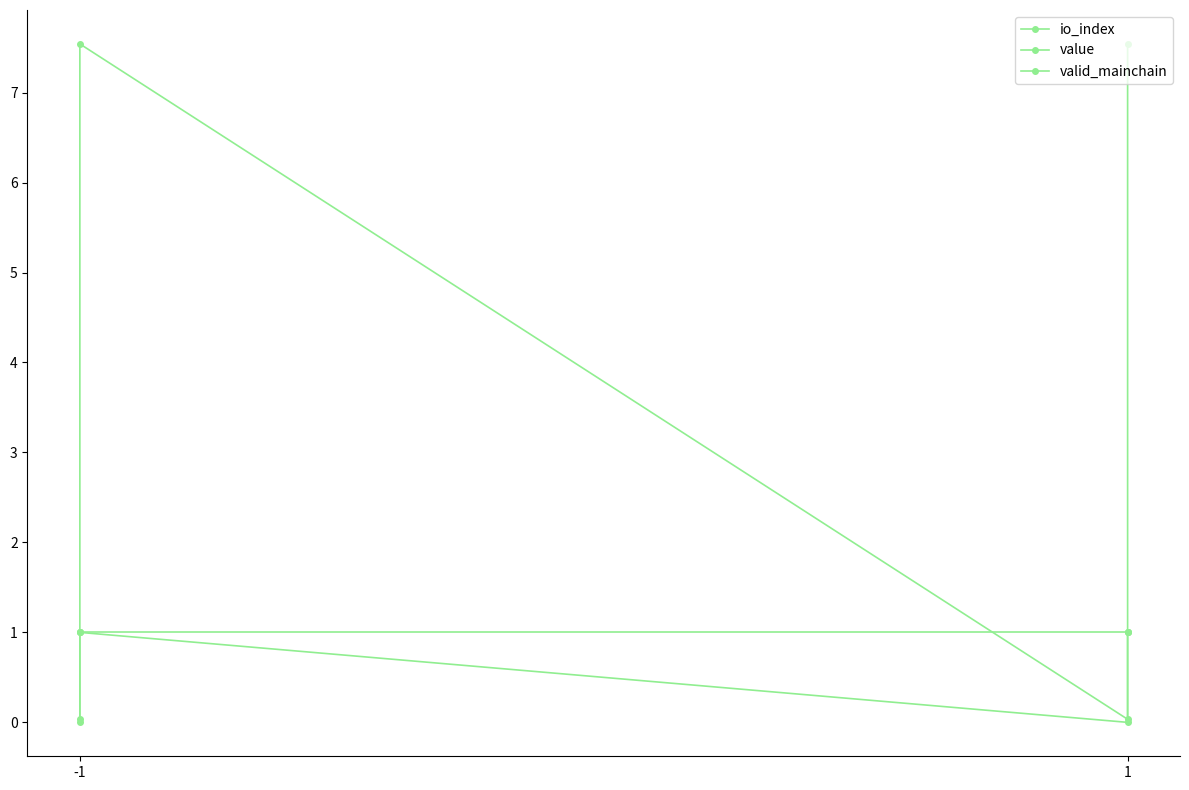

What is the sum of all valid_mainchain values?

4.0